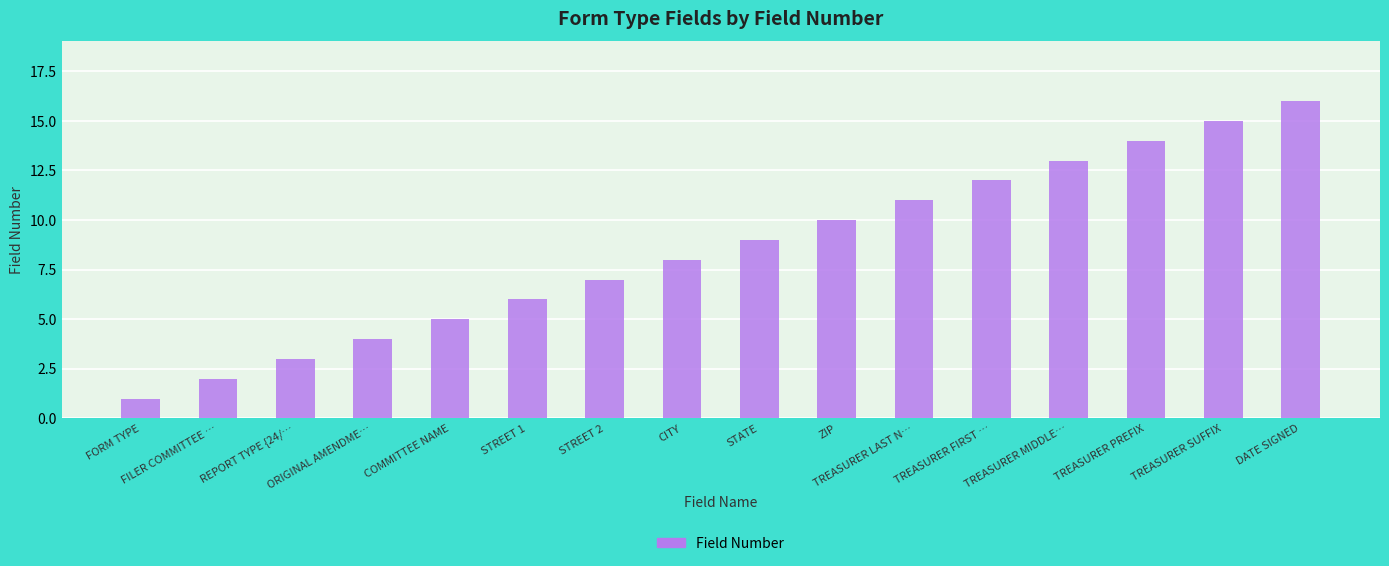

What is the ratio of the value at CITY to the value at TREASURER FIRST …?

0.7